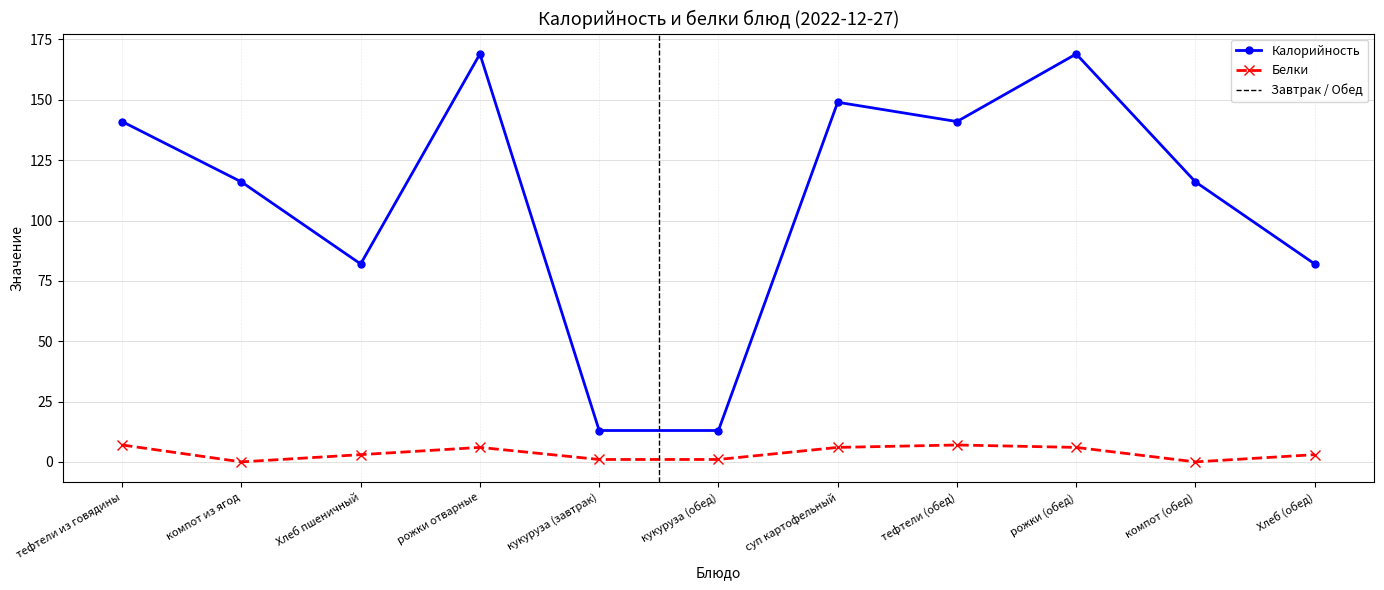

Reading left to right, what are all the values shown in this chart?

Калорийность: 141	116	82	169	13	13	149	141	169	116	82
Белки: 7	0	3	6	1	1	6	7	6	0	3